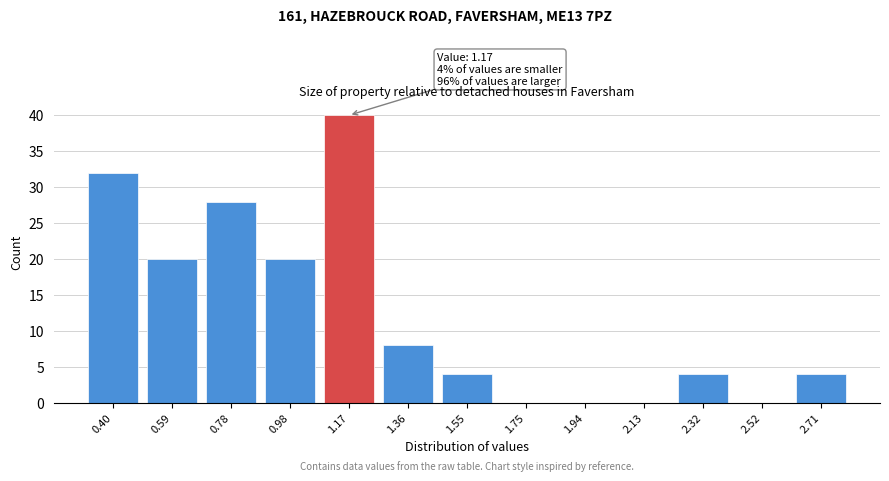

Reading left to right, list all the values displayed in this chart.

0.40=32	0.59=20	0.78=28	0.98=20	1.17=40	1.36=8	1.55=4	1.75=0	1.94=0	2.13=0	2.32=4	2.52=0	2.71=4